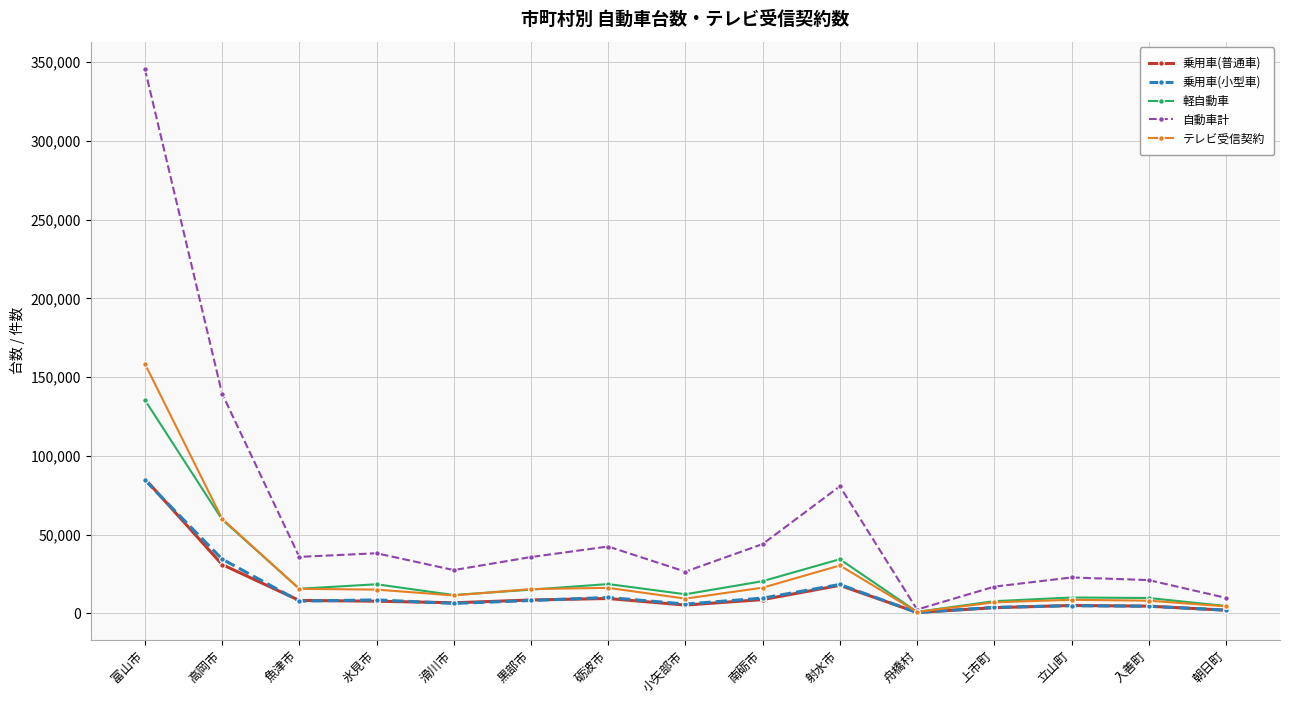

What is the label of the 2nd point from the right?

入善町